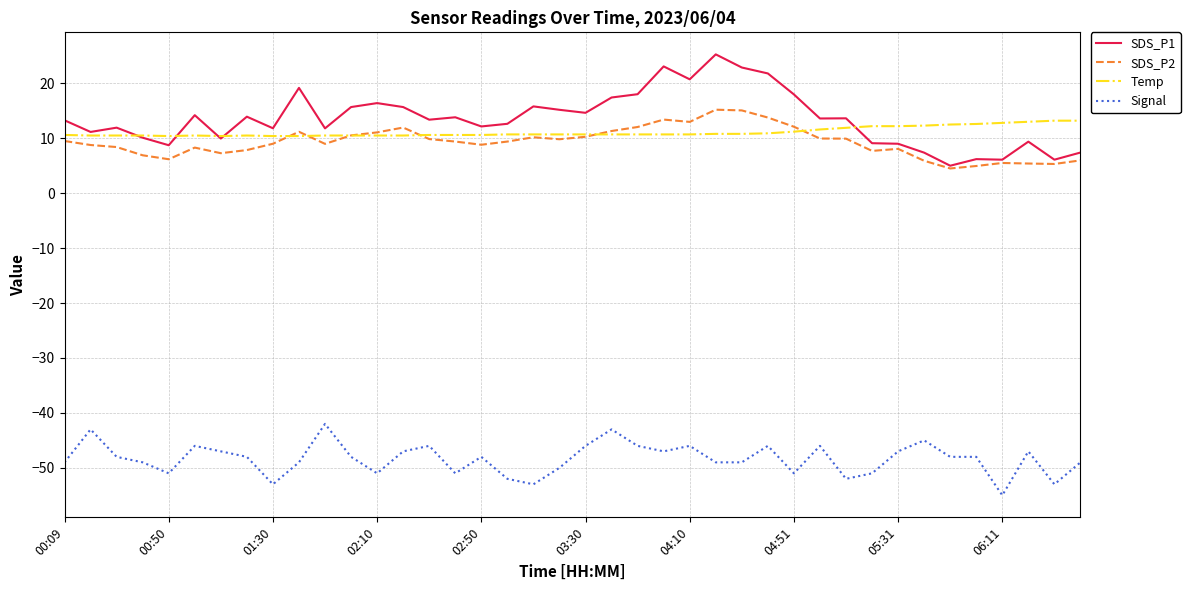

What is the minimum value shown in the chart?

-55.0